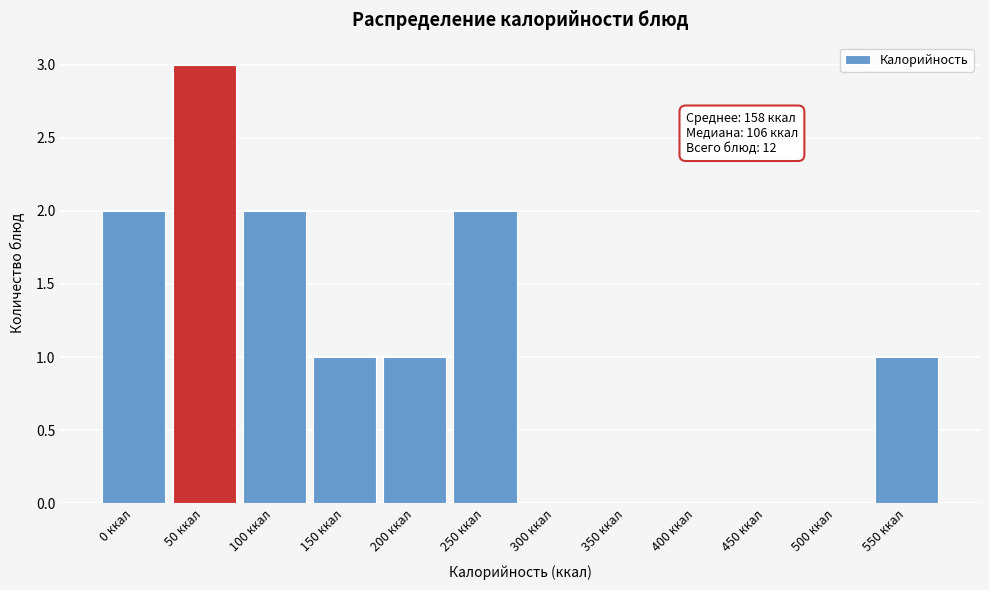

Reading left to right, extract all data points from this chart.

0 ккал=2	50 ккал=3	100 ккал=2	150 ккал=1	200 ккал=1	250 ккал=2	300 ккал=0	350 ккал=0	400 ккал=0	450 ккал=0	500 ккал=0	550 ккал=1